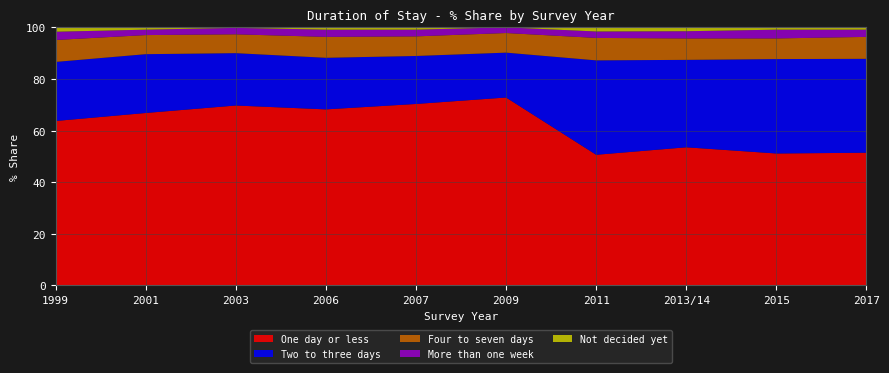

Reading left to right, transcribe all the data shown in this chart.

One day or less: 63.7	66.8	69.7	68.2	70.3	72.8	50.6	53.5	51.1	51.4
Two to three days: 22.9	22.8	20.3	20.0	18.6	17.4	36.6	33.9	36.6	36.4
Four to seven days: 8.5	7.4	7.3	8.1	7.6	7.6	8.7	8.3	8.0	8.5
More than one week: 3.2	2.1	2.5	2.8	2.6	2.2	2.5	2.8	3.4	2.8
Not decided yet: 1.6	0.9	0.2	1.0	1.0	0.0	1.6	1.6	0.9	0.9